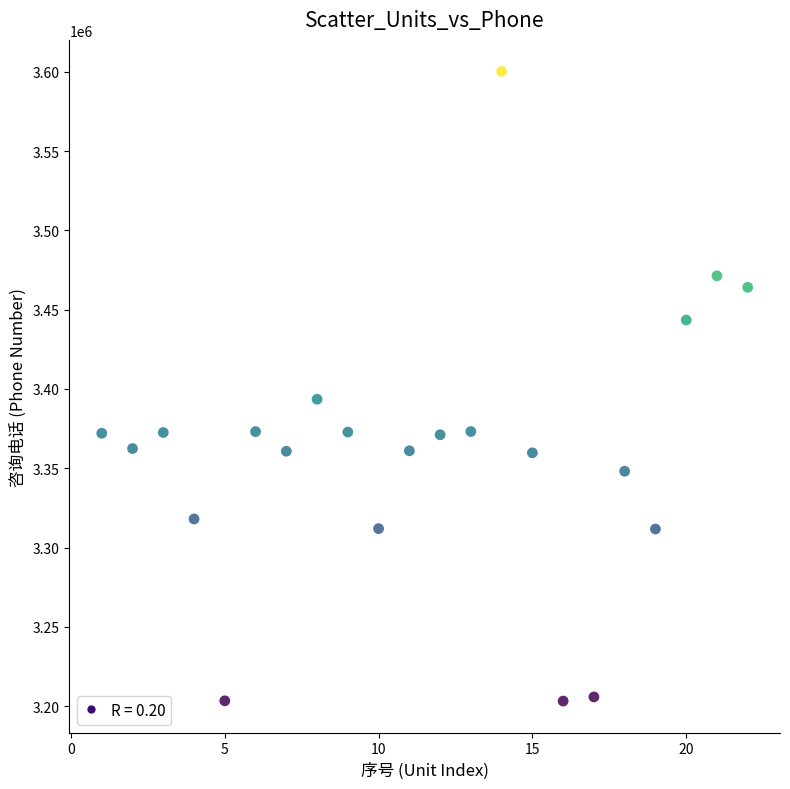

What Y value in the scatter plot is closest to 3401733?

3393508